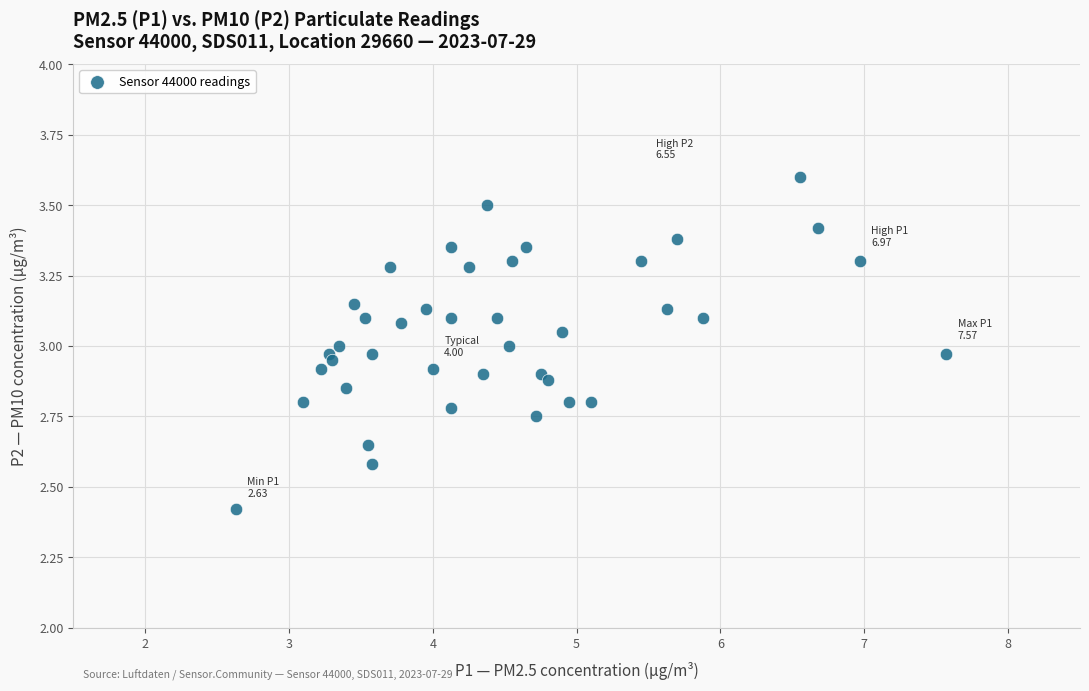

What is the range of Y values (max minus min)?

1.2